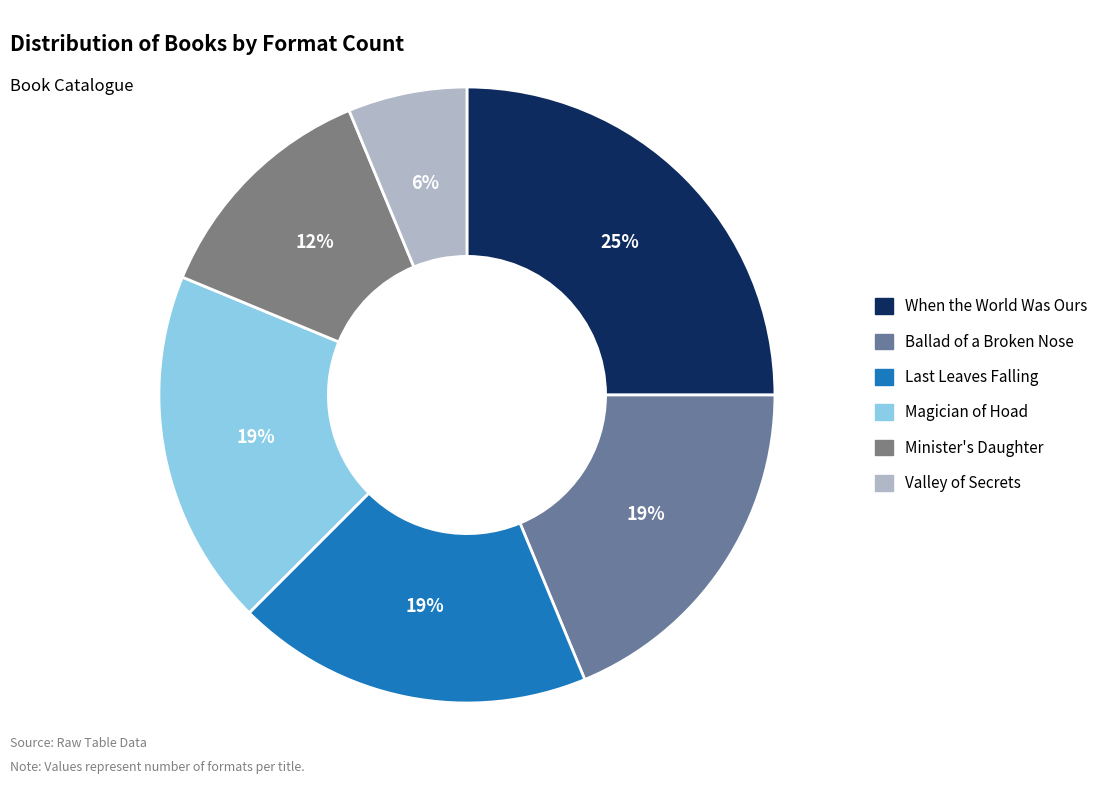

Is Magician of Hoad the majority of the pie?

No